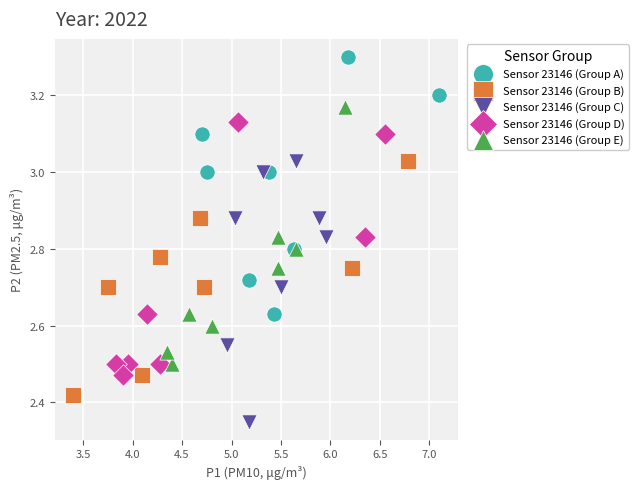

Which series contains the highest Y value?

Sensor 23146 (Group A)